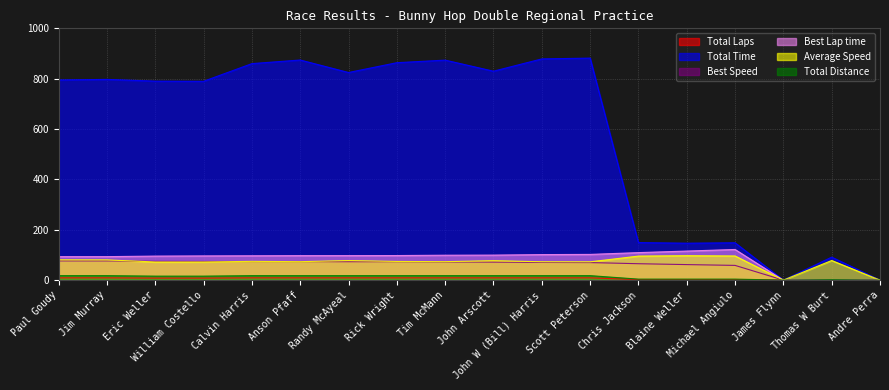

True or false: Best Lap time has more than 2 interior local peaks.

False